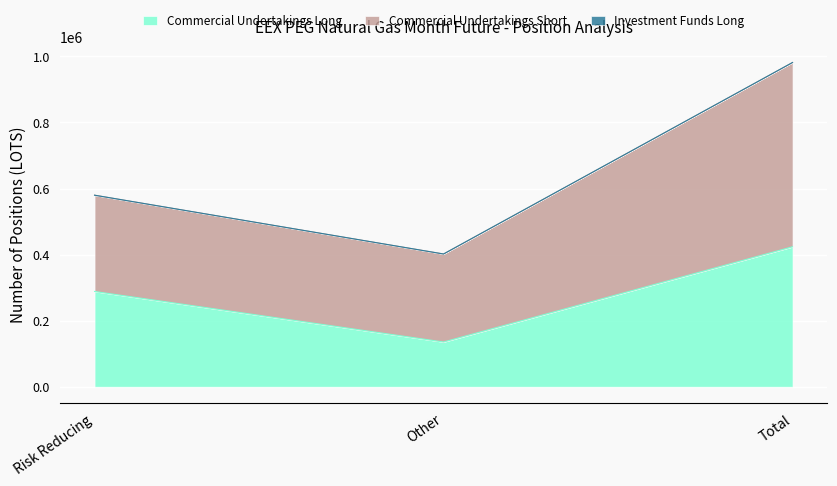

True or false: Investment Funds Long has a value of 0 at Risk Reducing.

True